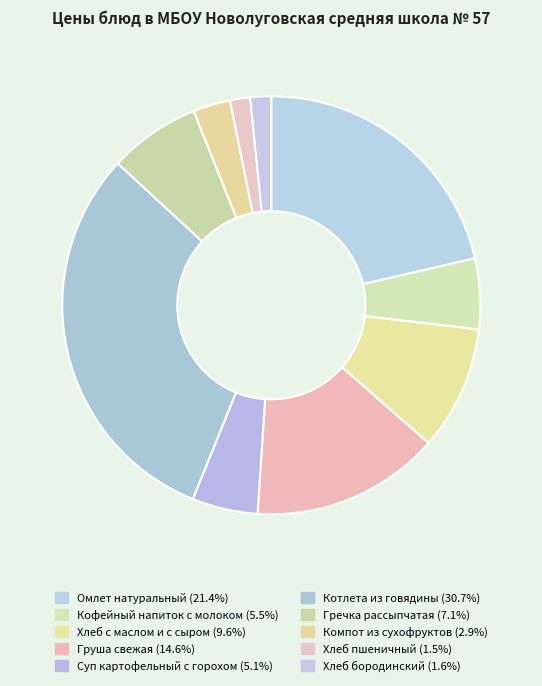

To the nearest percent, what is the difference between the largest and smallest slice percentages?

29%